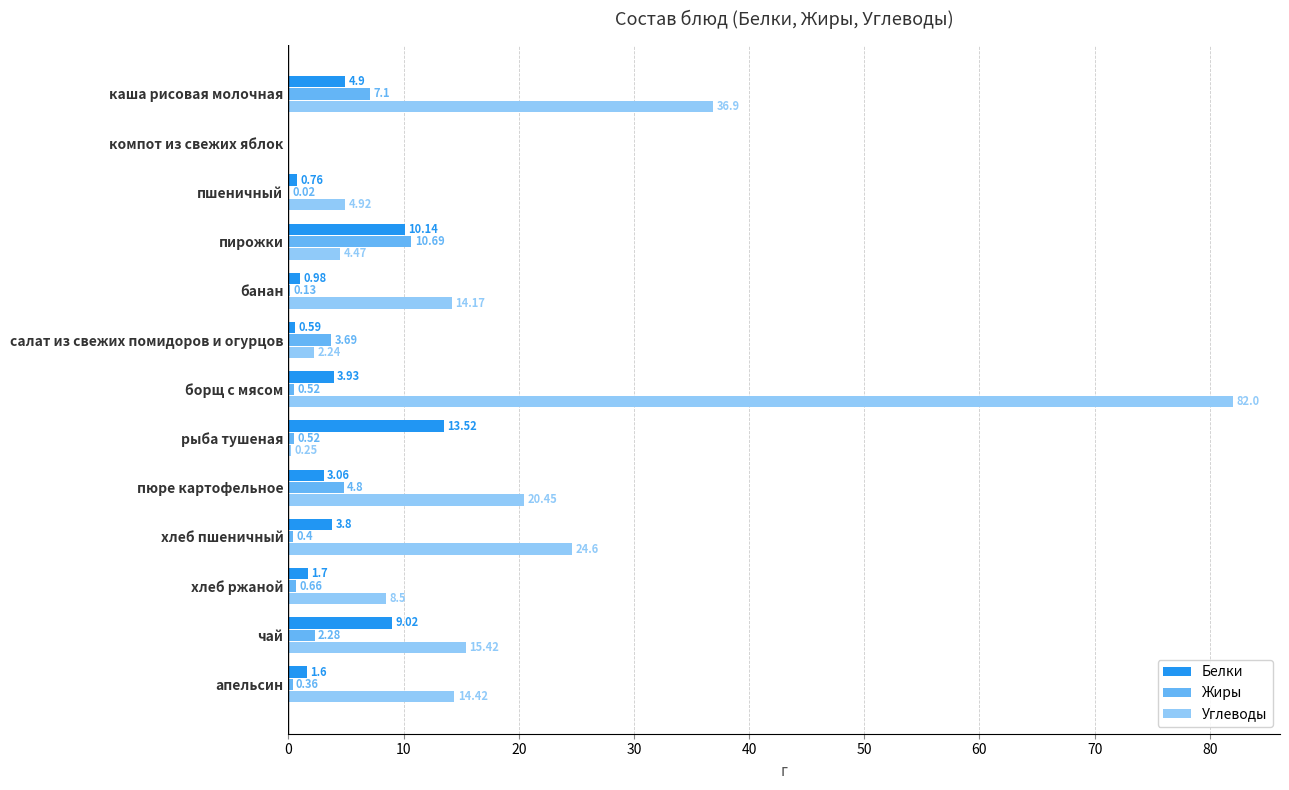

What is the sum of all Белки values?

54.0